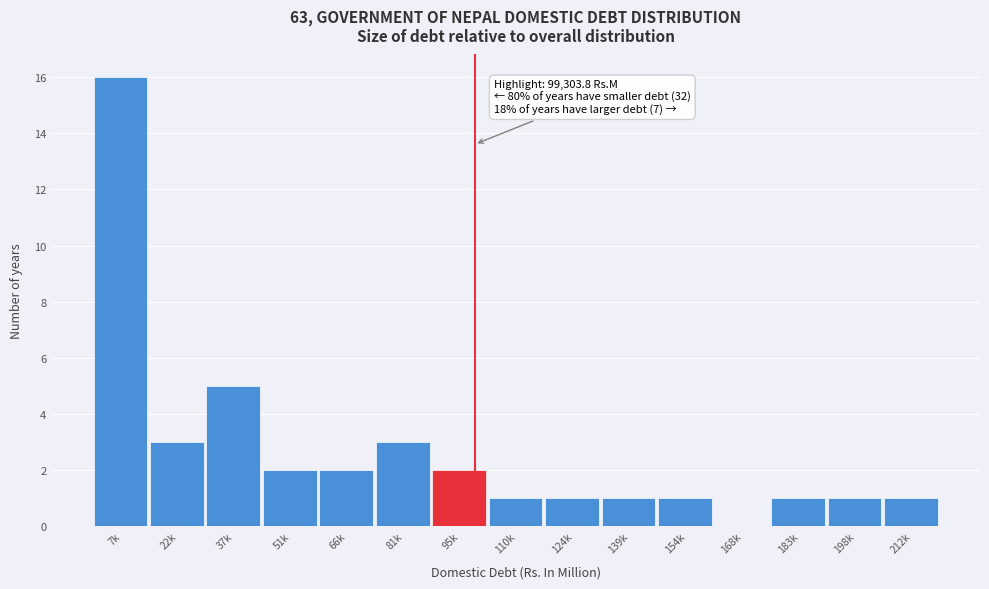

Reading left to right, list all the values displayed in this chart.

7k=16	22k=3	37k=5	51k=2	66k=2	81k=3	95k=2	110k=1	124k=1	139k=1	154k=1	168k=0	183k=1	198k=1	212k=1